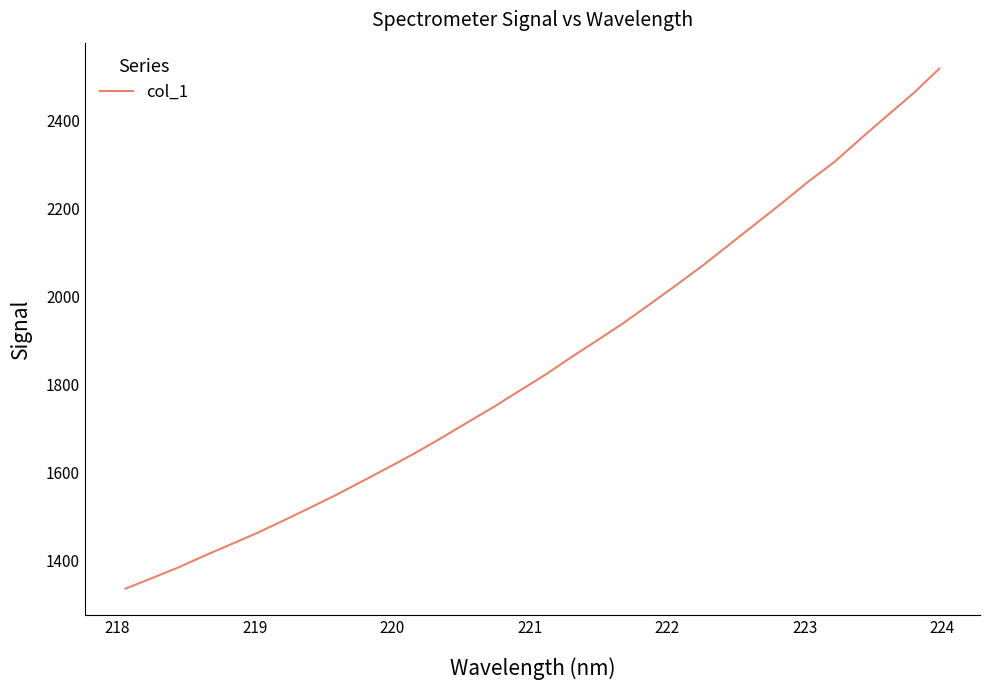

What is the difference between the maximum and minimum values?

1181.9